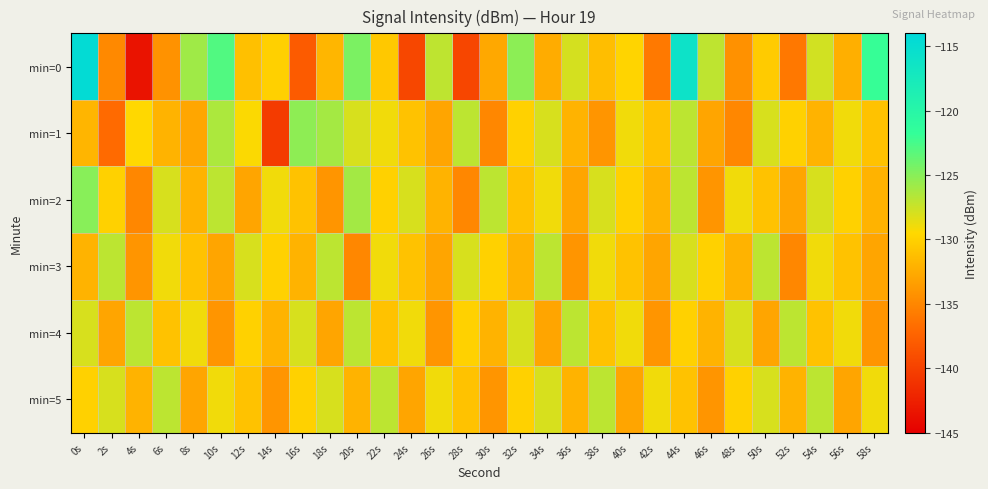

Which series has the largest range (max minus min)?

min=0